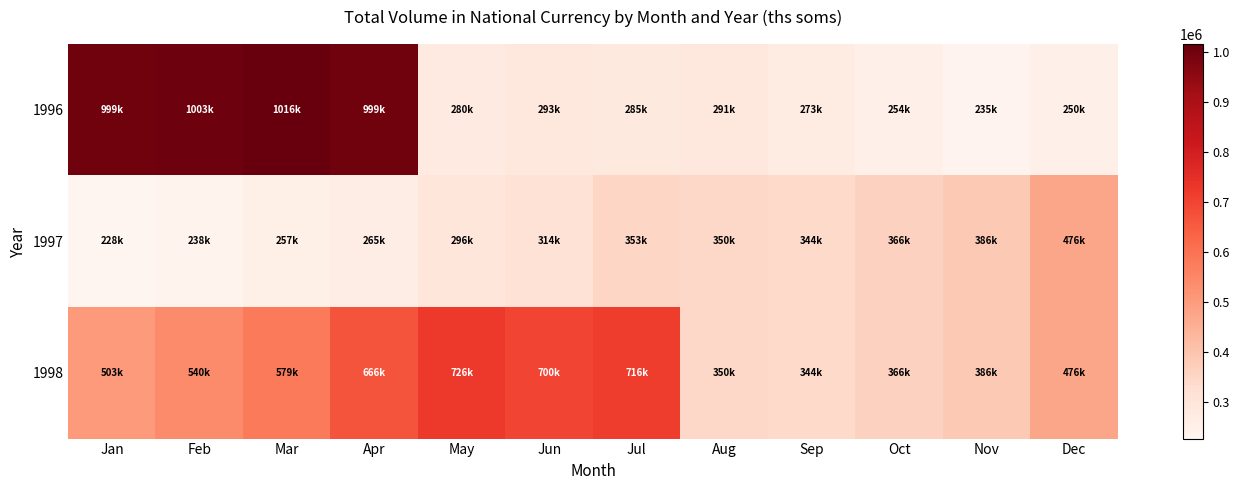

What is the smallest value displayed?

227595.1